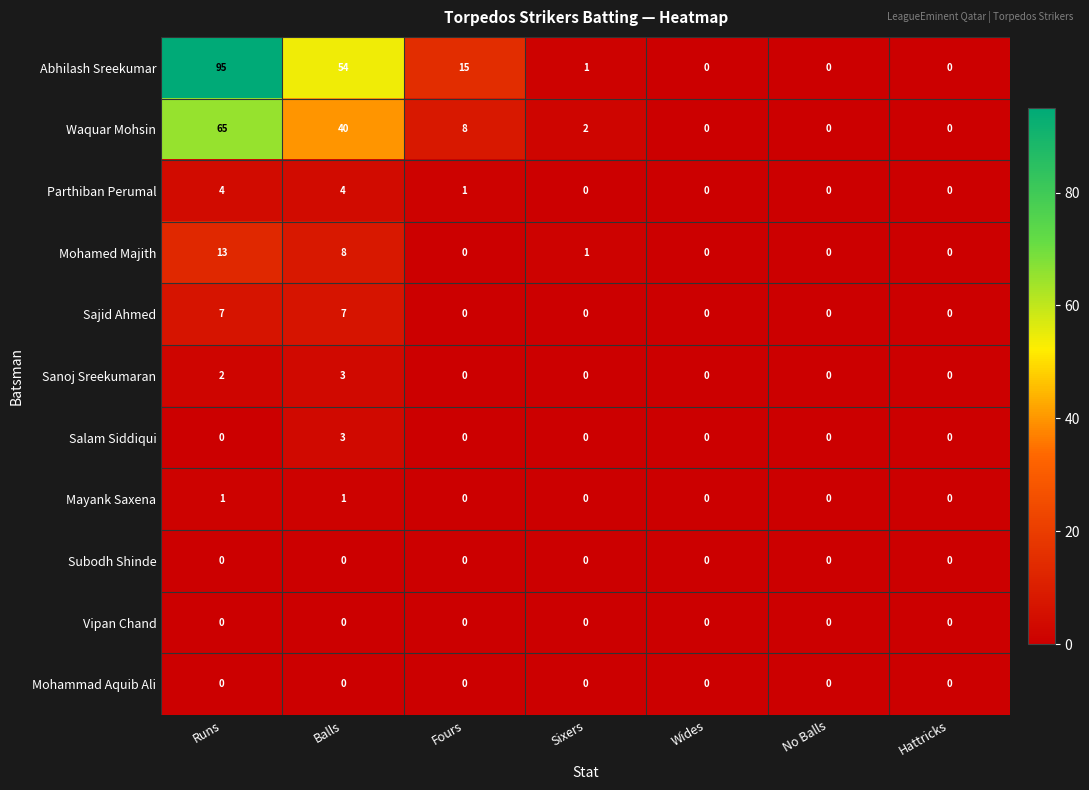

What is the spread (max minus min) of values at Runs?

95